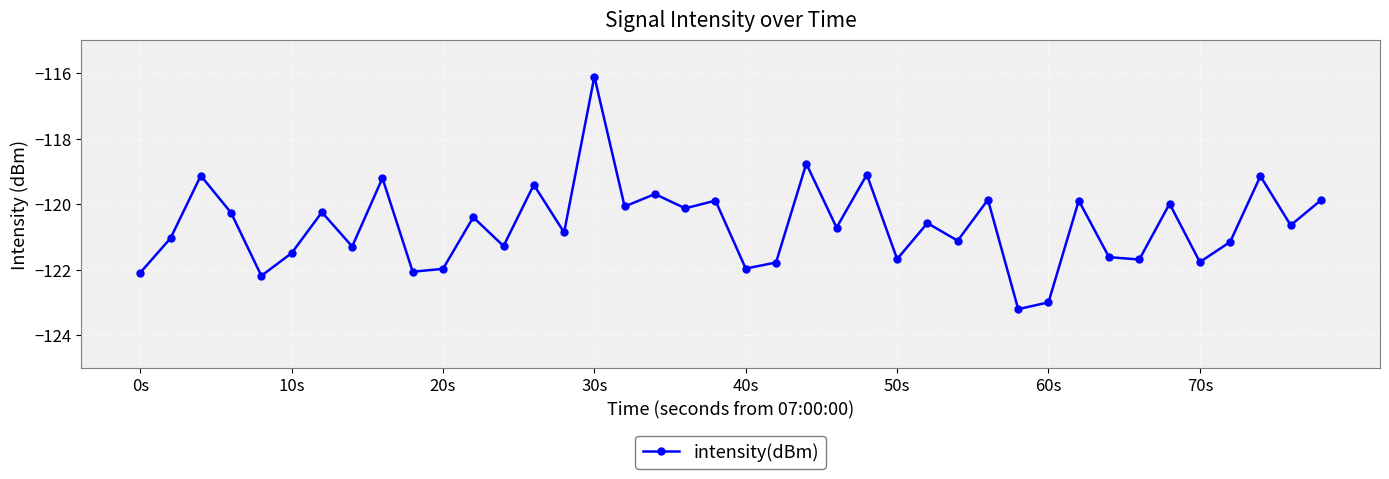

How many lines are shown in the chart?

1